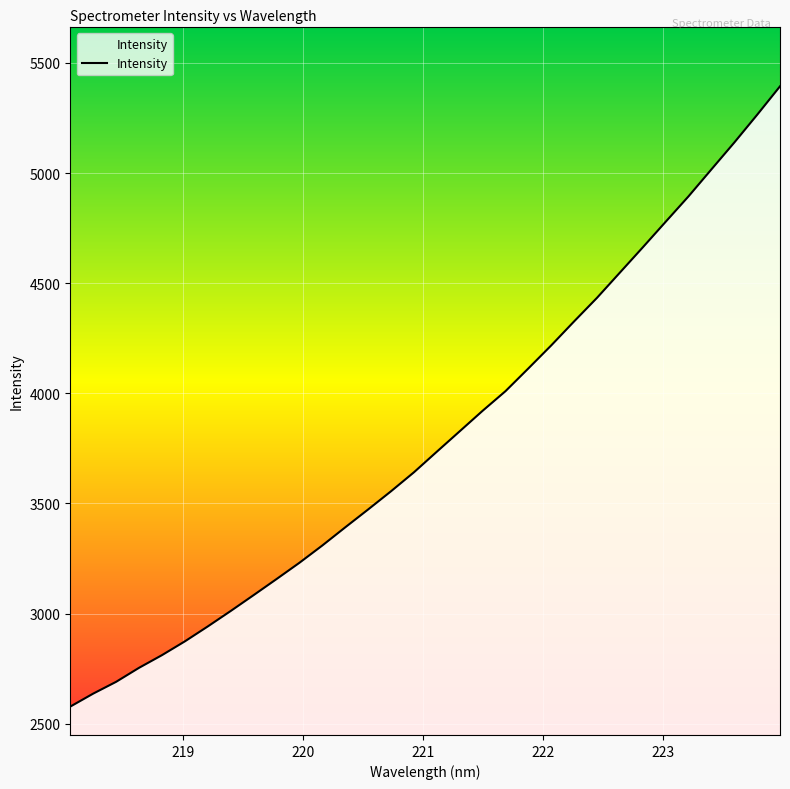

What is the difference between the maximum and minimum values?

2816.6